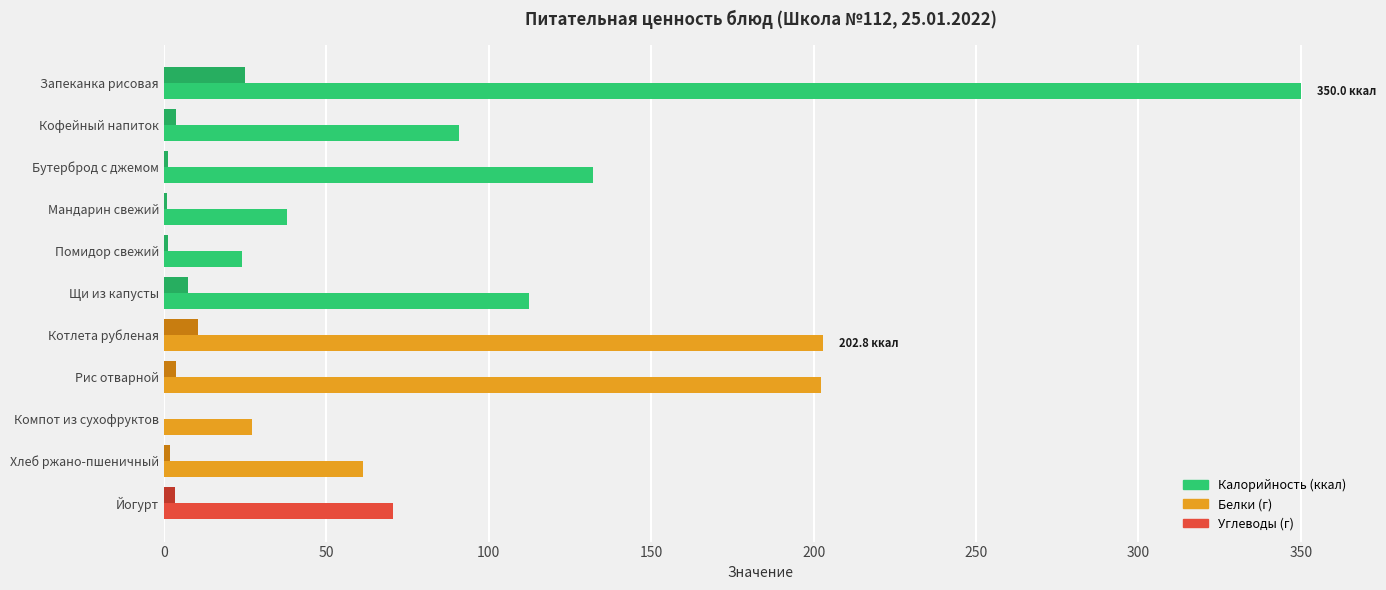

What is the difference between the second highest and second lowest values in the Калорийность (ккал) series?

175.7